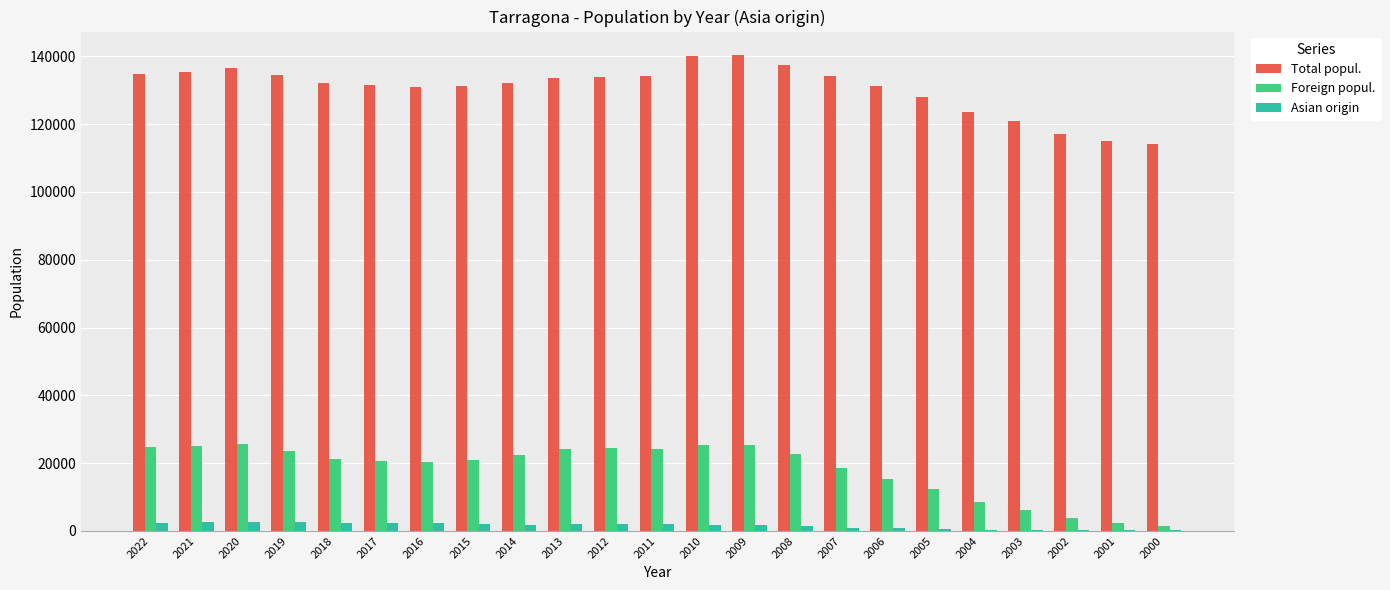

Is the value of Total popul. at 2022 greater than the value of Foreign popul. at 2005?

Yes